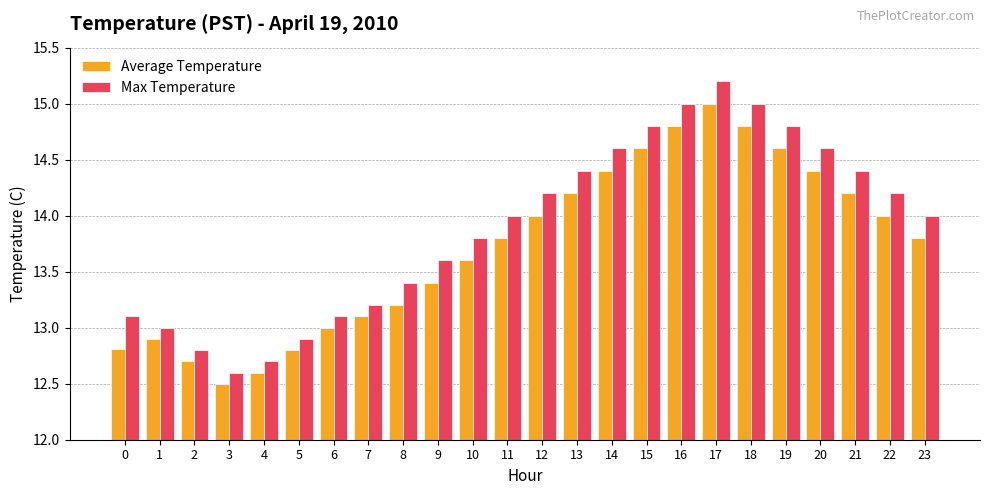

The value of Average Temperature at 22 is 14.0. True or false?

True